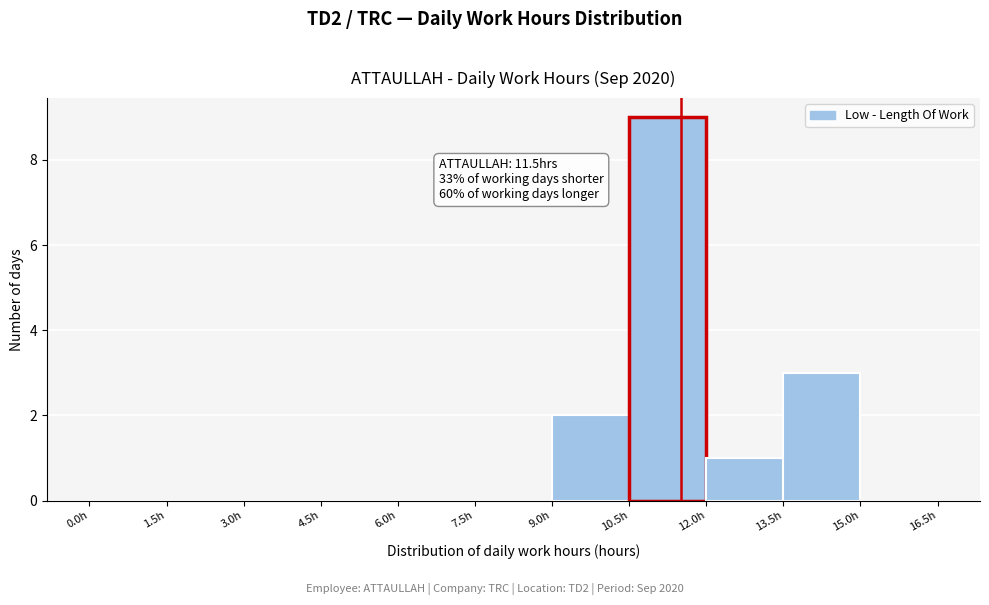

Which range on the x-axis has the tallest bar?

10.5 to 12.0